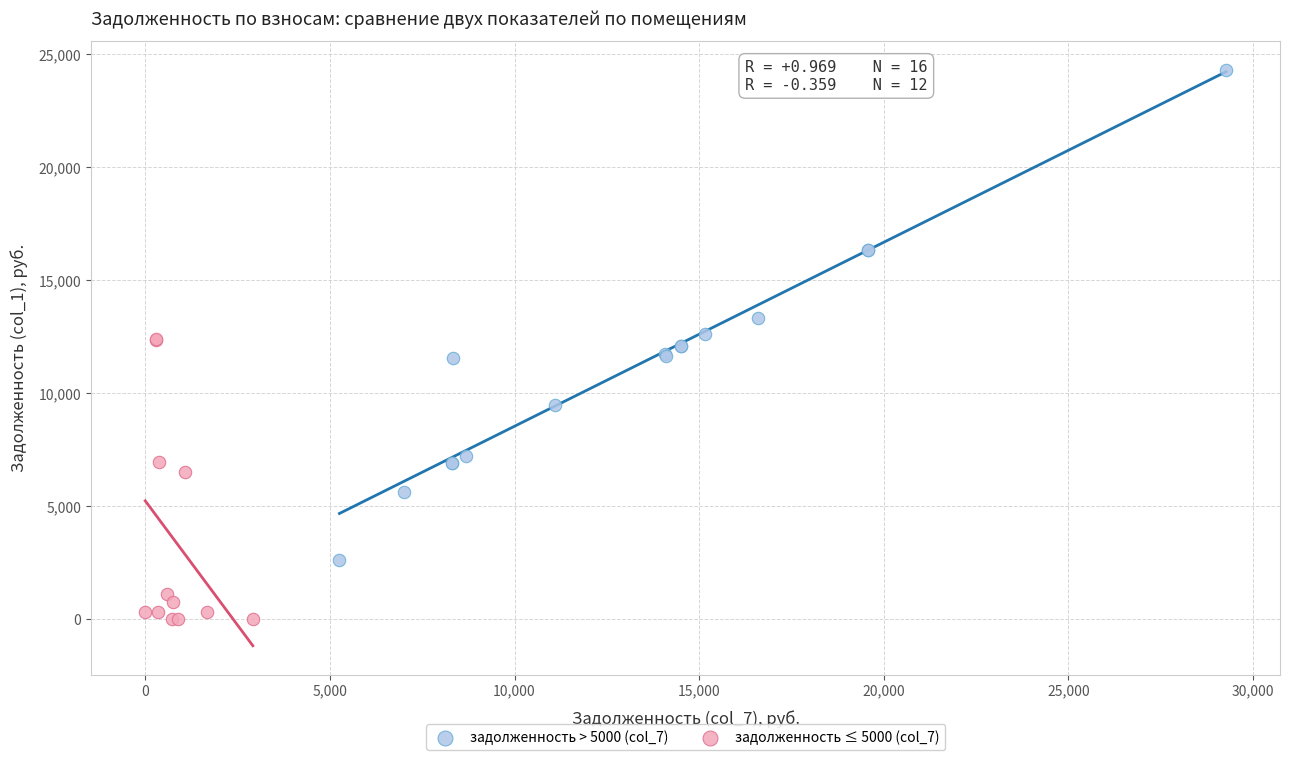

Which series has the widest spread of Y values?

задолженность > 5000 (col_7)